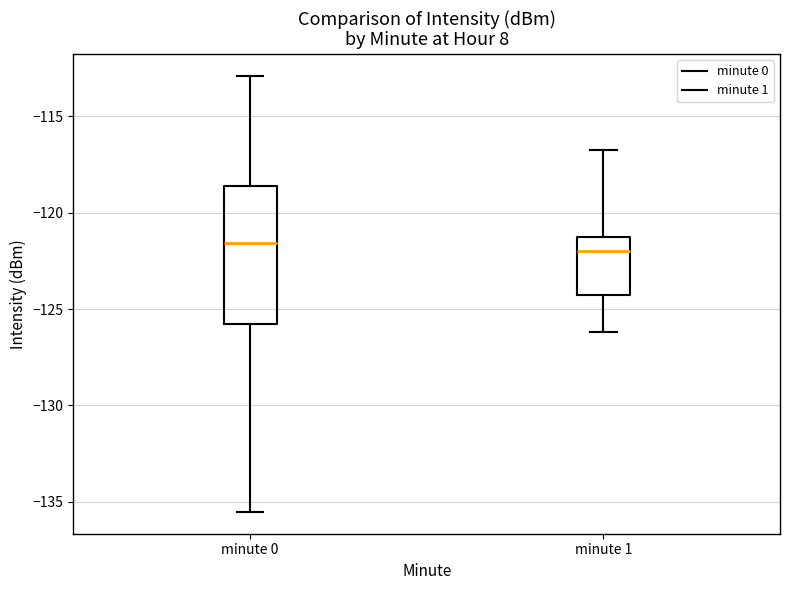

Reading left to right, transcribe this box plot: for each box, give where its median line is, the range the box spans, and where its two whiskers end, as read against the y-axis. The values are not printed on the chart, so give them approximately, as read against the axis.

minute 0: median -121.5, box -126.0 to -118.5, whiskers -135.5 to -113.0
minute 1: median -122.0, box -124.5 to -121.0, whiskers -126.0 to -117.0